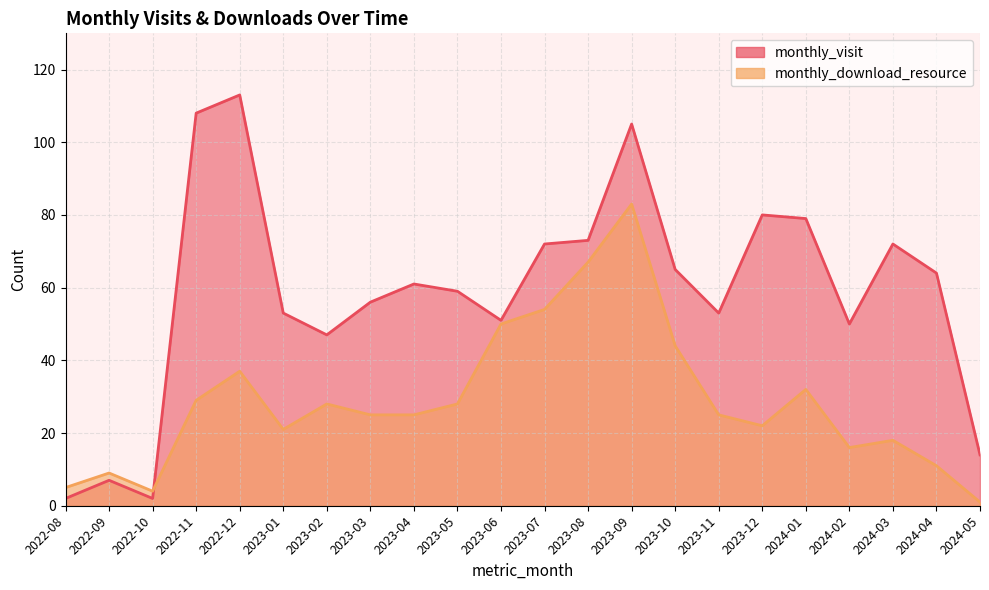

What position from the right is 2023-01?

17